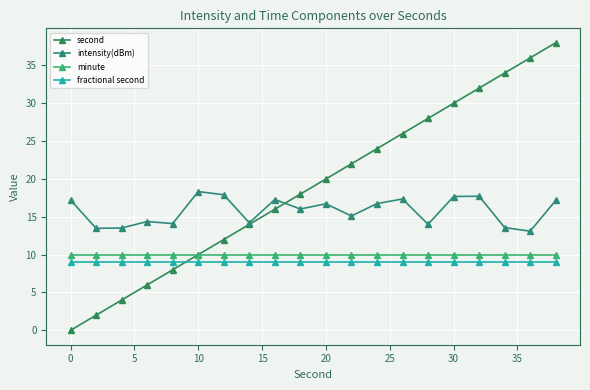

How many categories are shown in the chart?

20